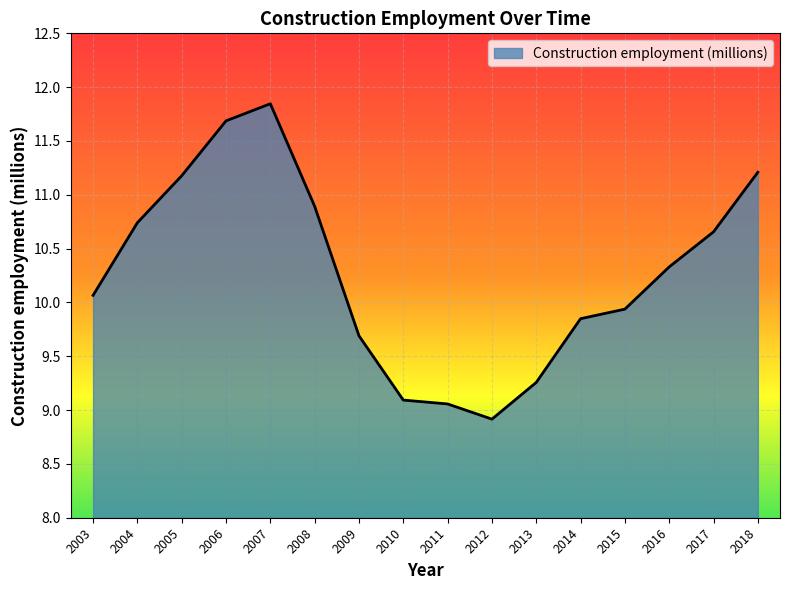

The value at 2011 is 3.7. True or false?

False